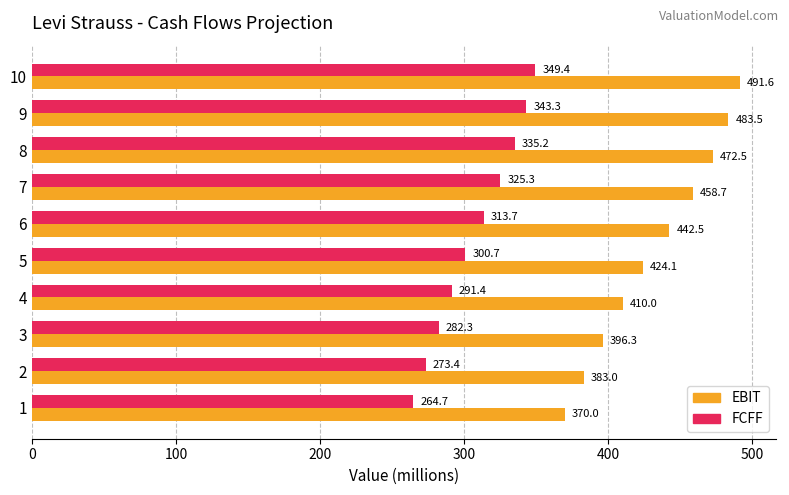

What is the difference between the EBIT values at 7 and 6?

16.2